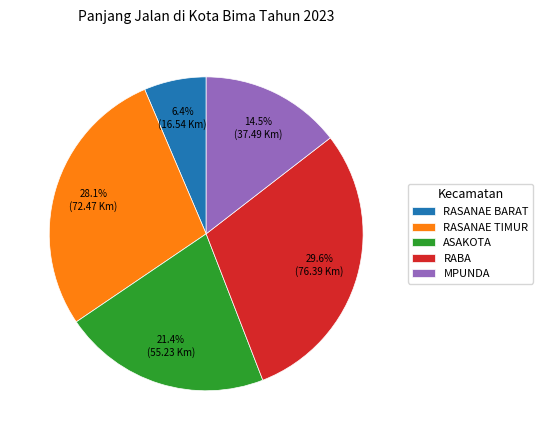

To the nearest percent, what is the average slice percentage?

20%